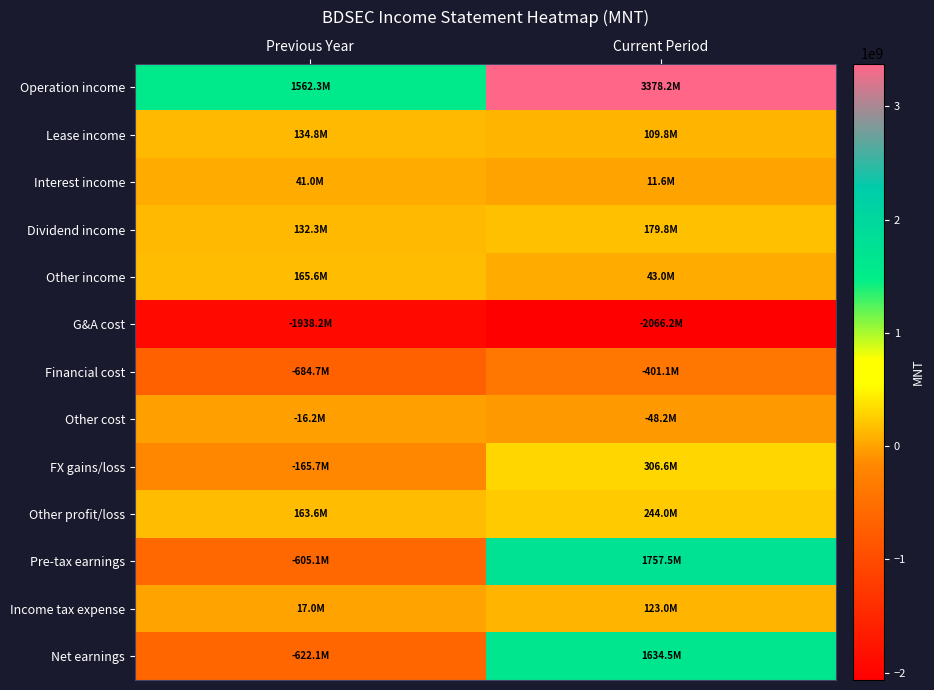

Reading left to right, list all the values displayed in this chart.

Operation income: Previous Year=1562344313.8	Current Period=3378231351.1
Lease income: Previous Year=134787016.7	Current Period=109813015.5
Interest income: Previous Year=41035423.7	Current Period=11641072.6
Dividend income: Previous Year=132329097.1	Current Period=179786251.8
Other income: Previous Year=165557448.6	Current Period=42967285.3
G&A cost: Previous Year=-1938166315.3	Current Period=-2066173452.0
Financial cost: Previous Year=-684718707.2	Current Period=-401080371.2
Other cost: Previous Year=-16176276.7	Current Period=-48193222.0
FX gains/loss: Previous Year=-165748632.5	Current Period=306583266.0
Other profit/loss: Previous Year=163646075.9	Current Period=243970698.4
Pre-tax earnings: Previous Year=-605110555.8	Current Period=1757545895.3
Income tax expense: Previous Year=16952465.7	Current Period=123017060.7
Net earnings: Previous Year=-622063021.5	Current Period=1634528834.6